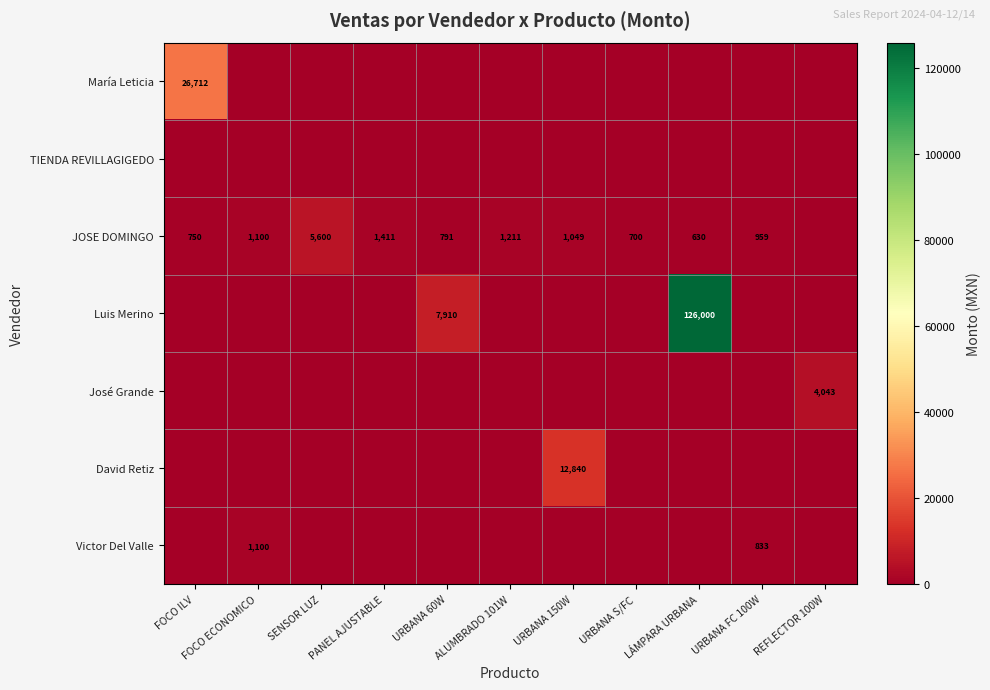

True or false: María Leticia has a value of 8969 at FOCO ILV.

False